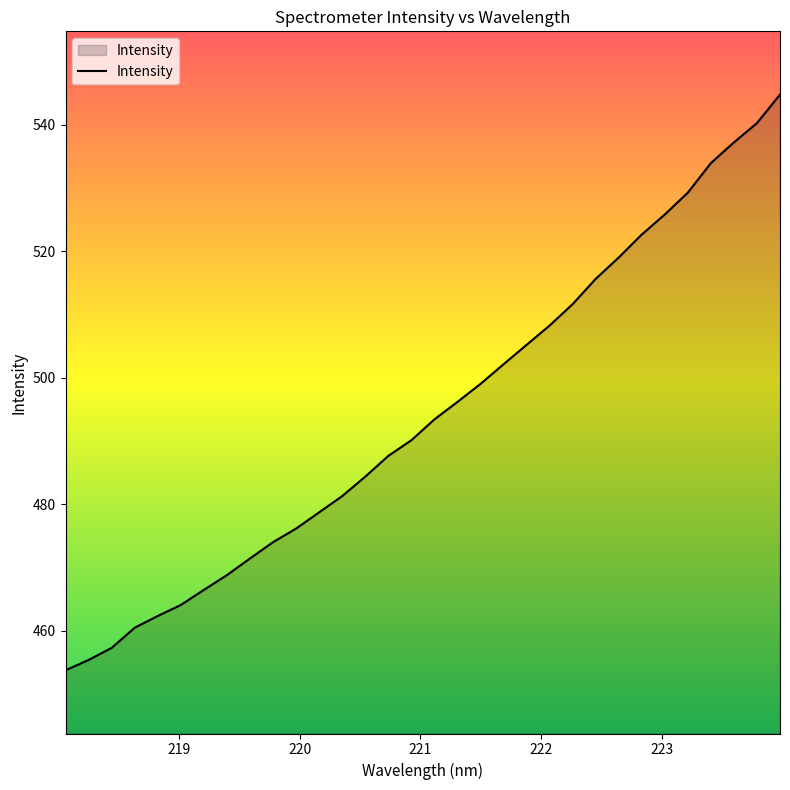

What is the greatest value displayed?

544.8